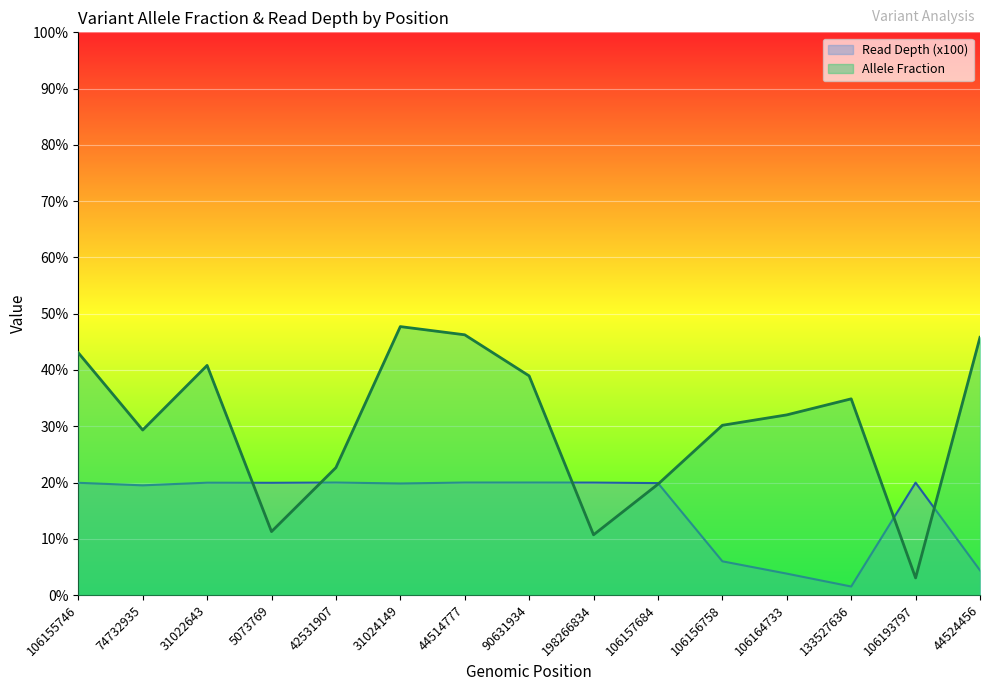

What is the difference between the highest and lowest values at 5073769?

8.7